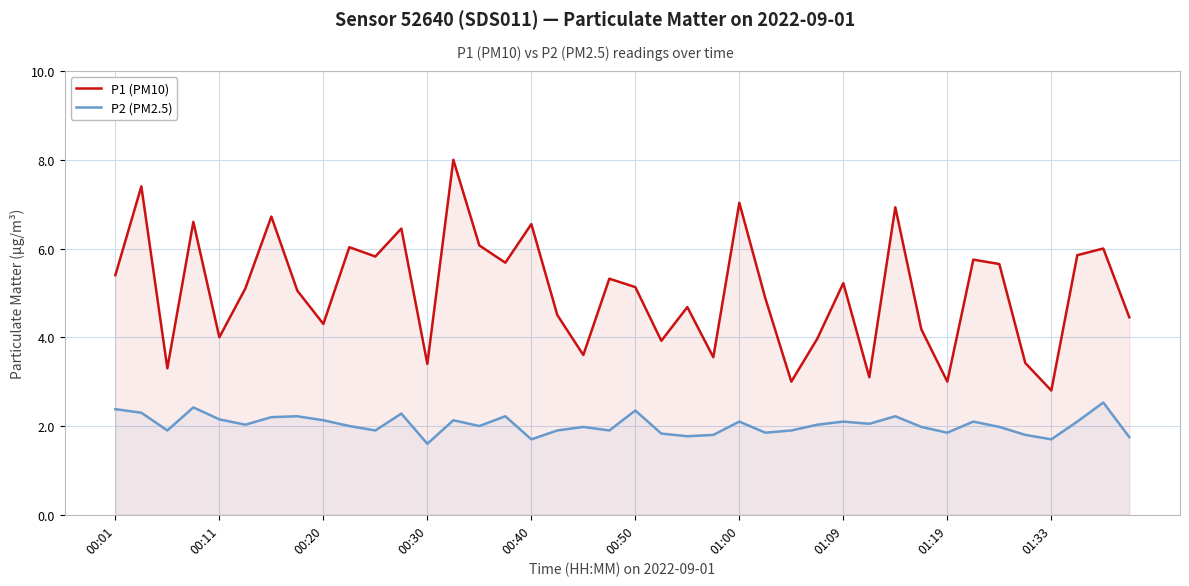

What is the maximum value for P1 (PM10)?

8.0